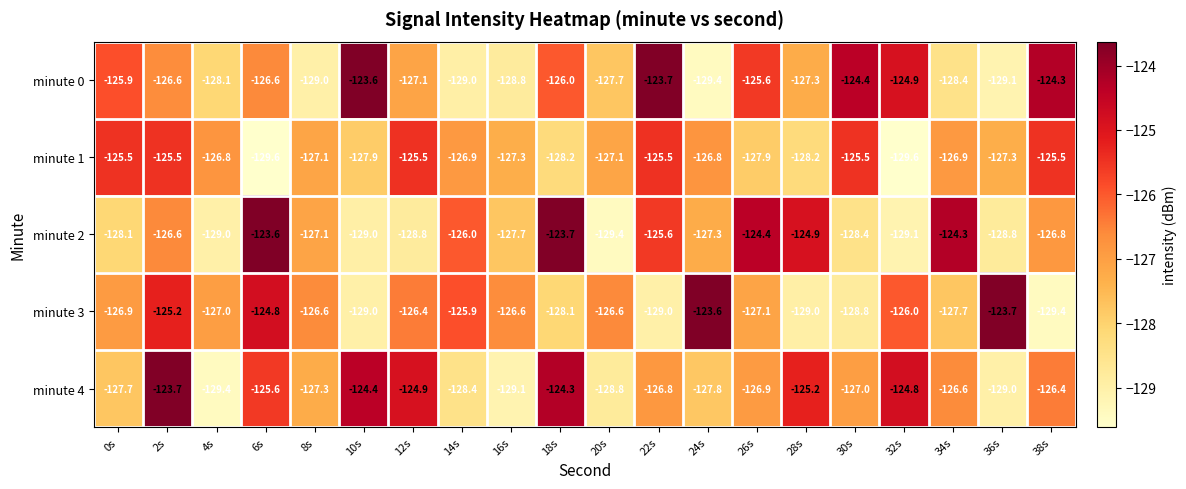

What is the difference between the highest and lowest values at 28s?

4.1